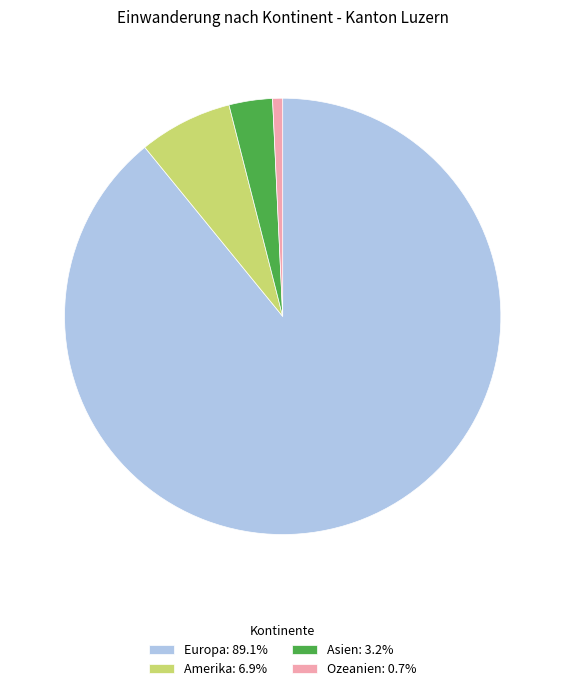

Is Ozeanien: 0.7% the majority of the pie?

No